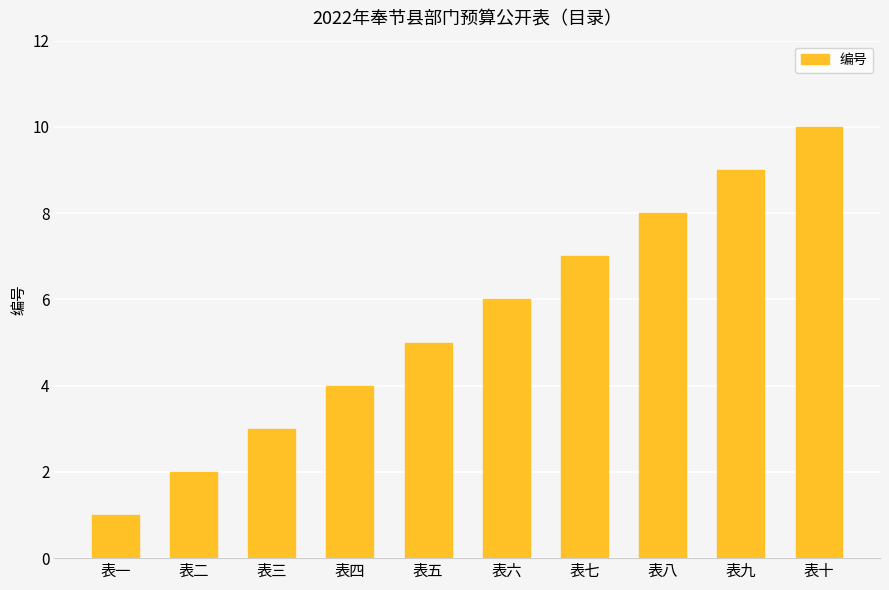

What is the label of the 7th bar from the left?

表七